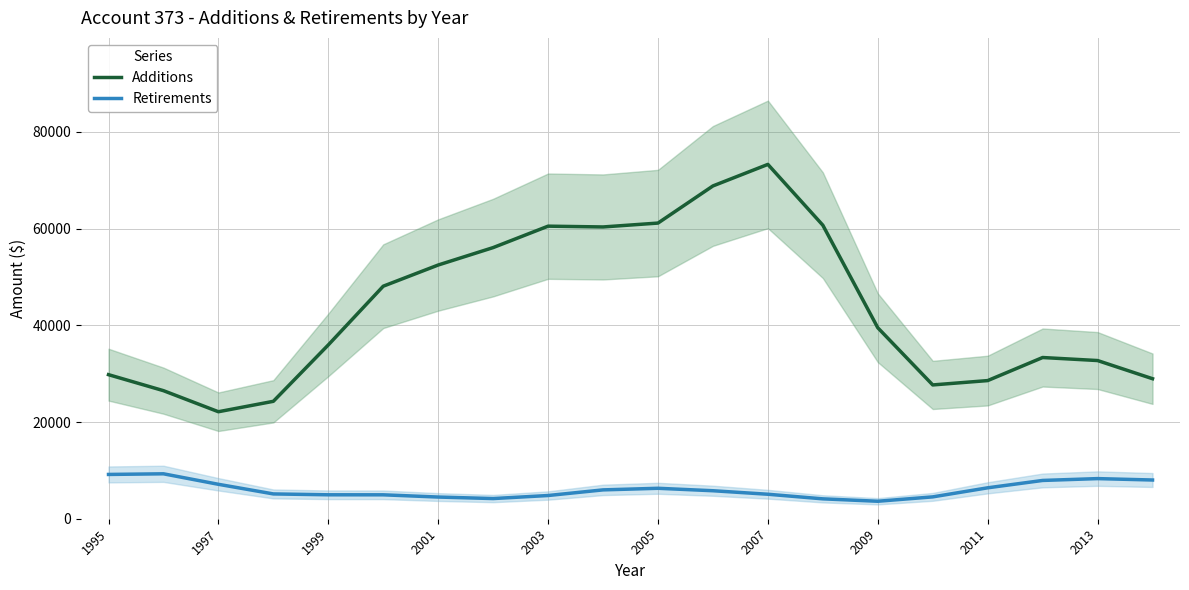

True or false: Retirements and Additions cross at least once.

False